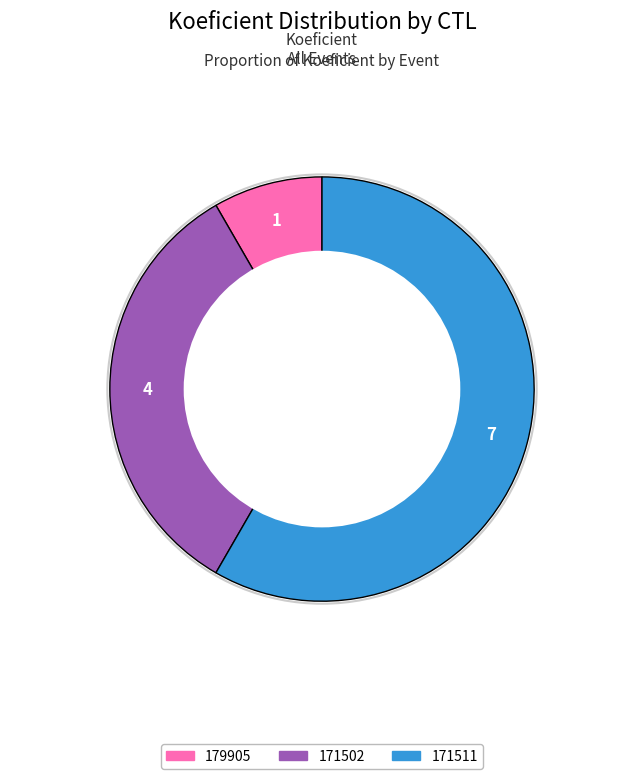

Rank the categories by value from highest to lowest.

171511, 171502, 179905